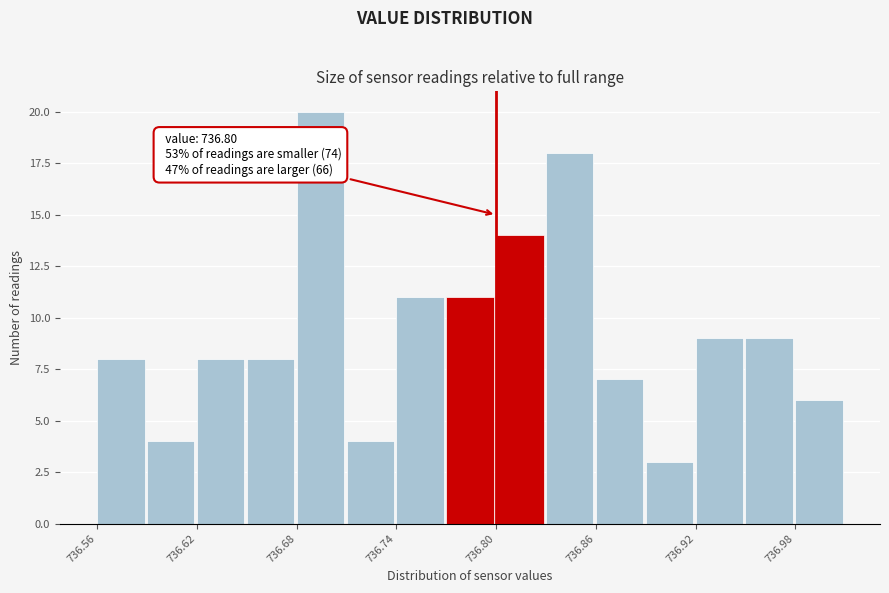

Around what value on the x-axis is the tallest bar? Give the approximate position of its centre, as read against the axis.

736.69